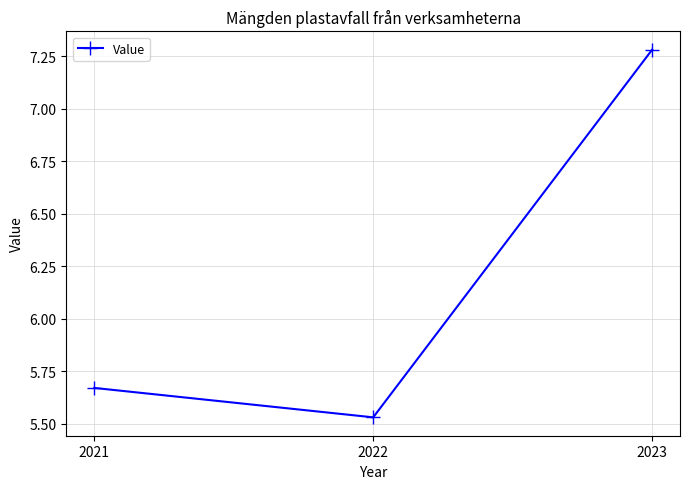

What is the average value?

6.2